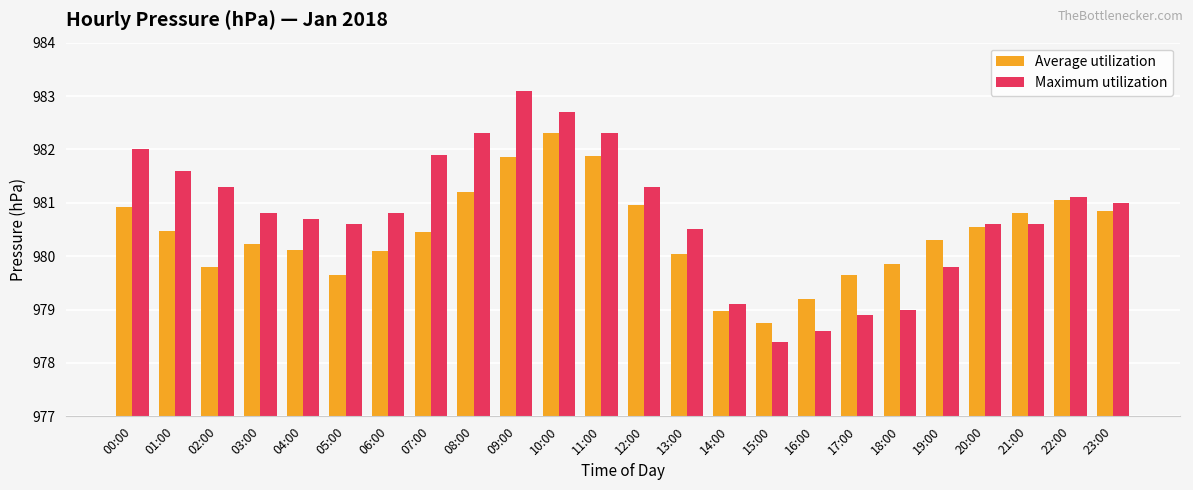

How many values in the Maximum utilization series are below 980?

6